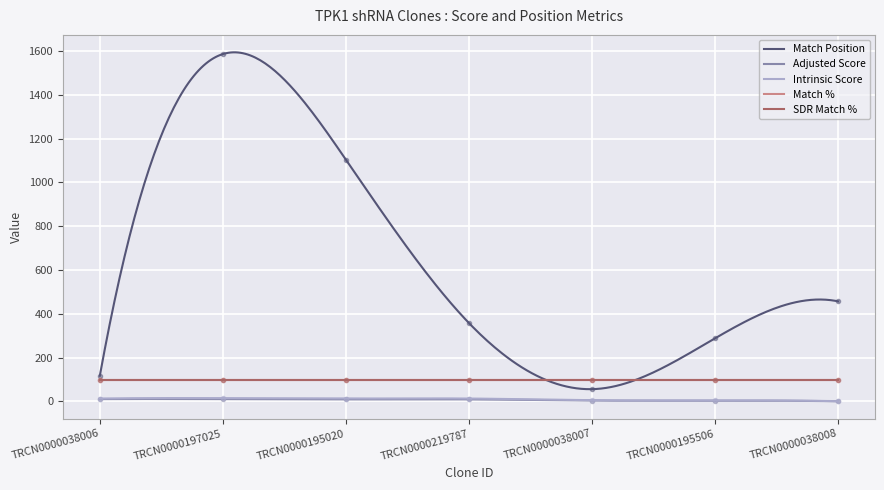

What is the sum of the Intrinsic Score values at TRCN0000195020 and TRCN0000195506?

18.1